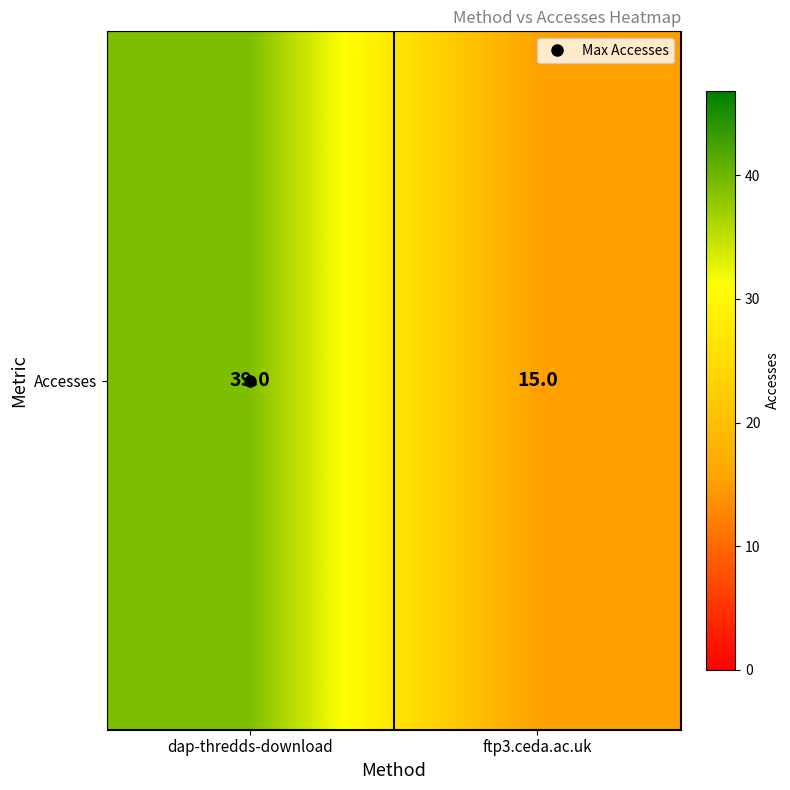

Rank the categories by value from highest to lowest.

dap-thredds-download, ftp3.ceda.ac.uk